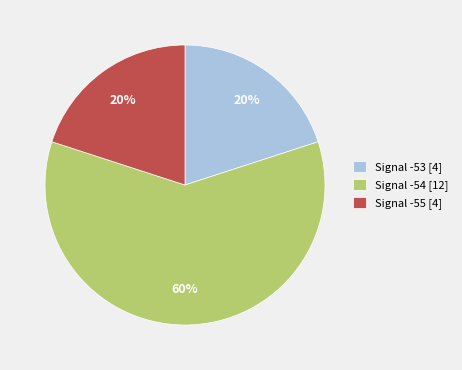

Which slice is the largest?

Signal -54 [12]